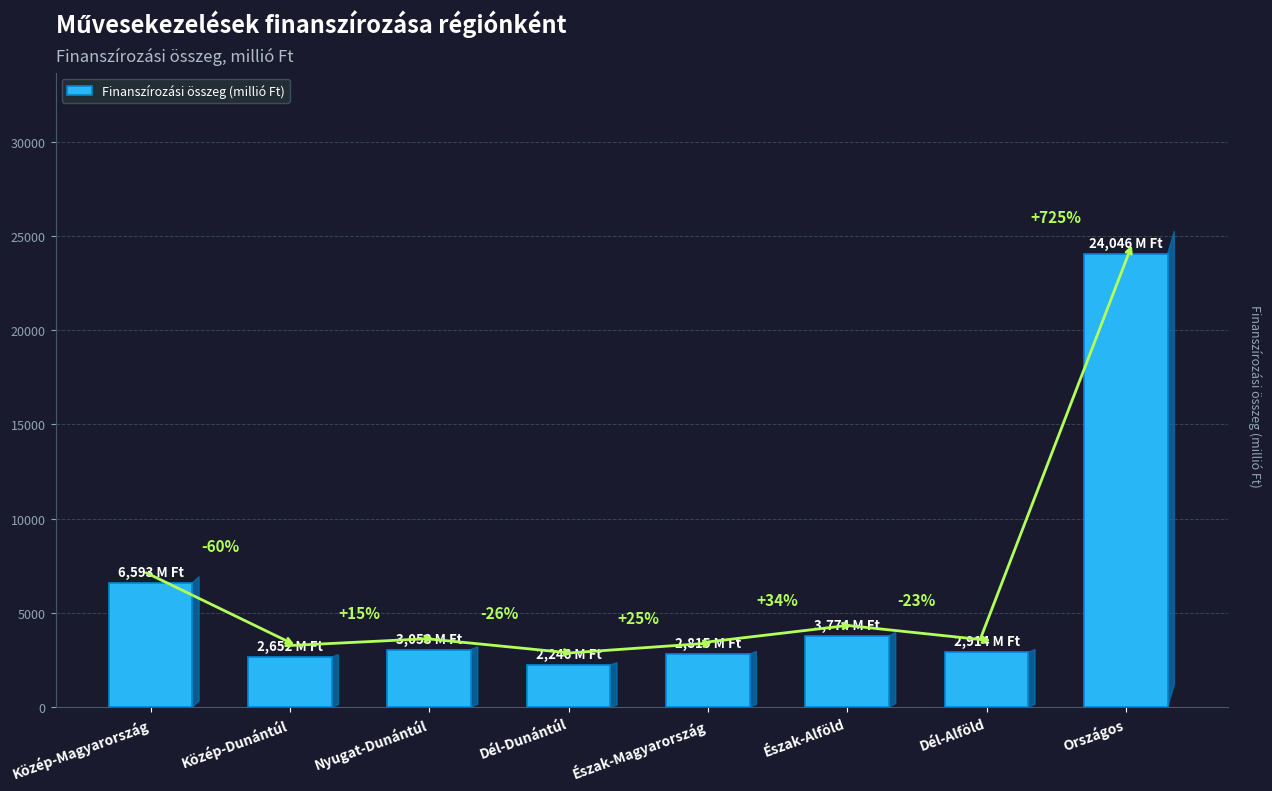

Which has a higher value, Nyugat-Dunántúl or Dél-Dunántúl?

Nyugat-Dunántúl